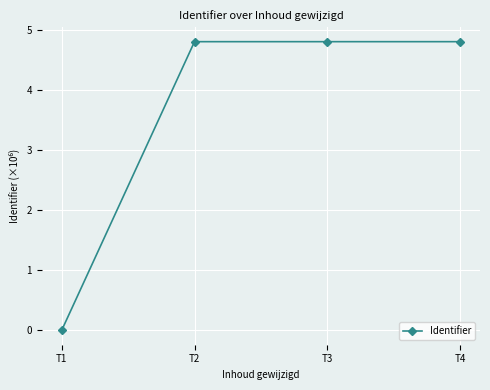

True or false: there are more than 1 points higher than both neighbors.

False